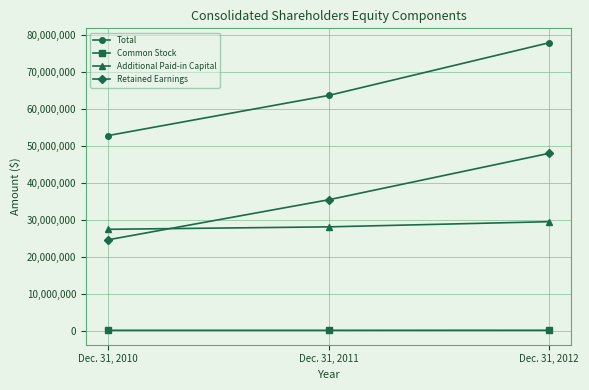

Is this an area chart (filled region under the line)?

No